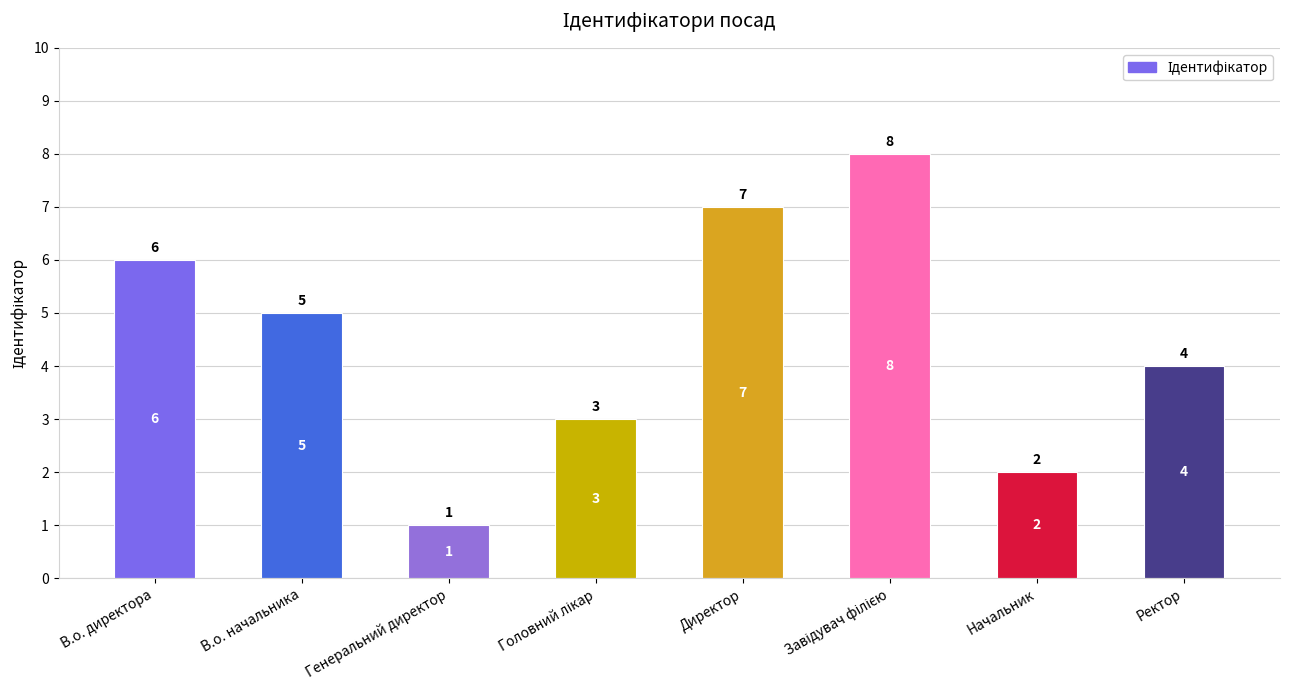

Between Генеральний директор and Директор, which is larger?

Директор